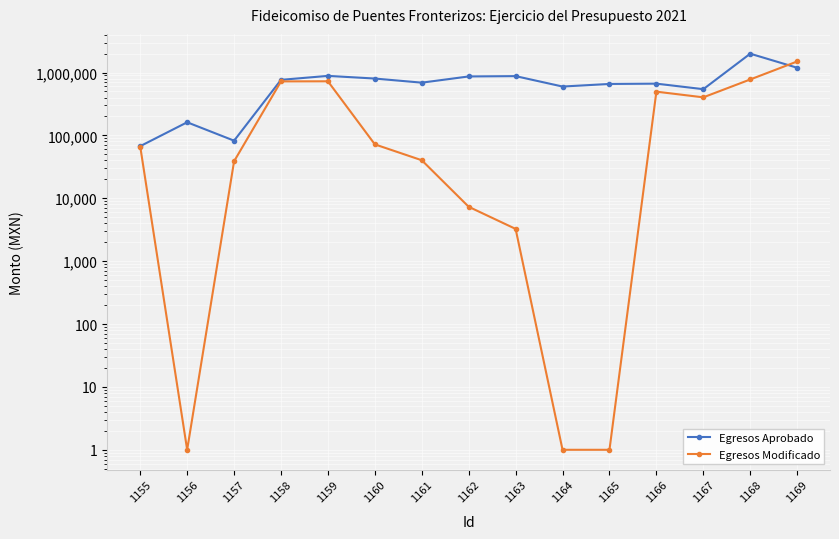

Which series has the largest range (max minus min)?

Egresos Aprobado